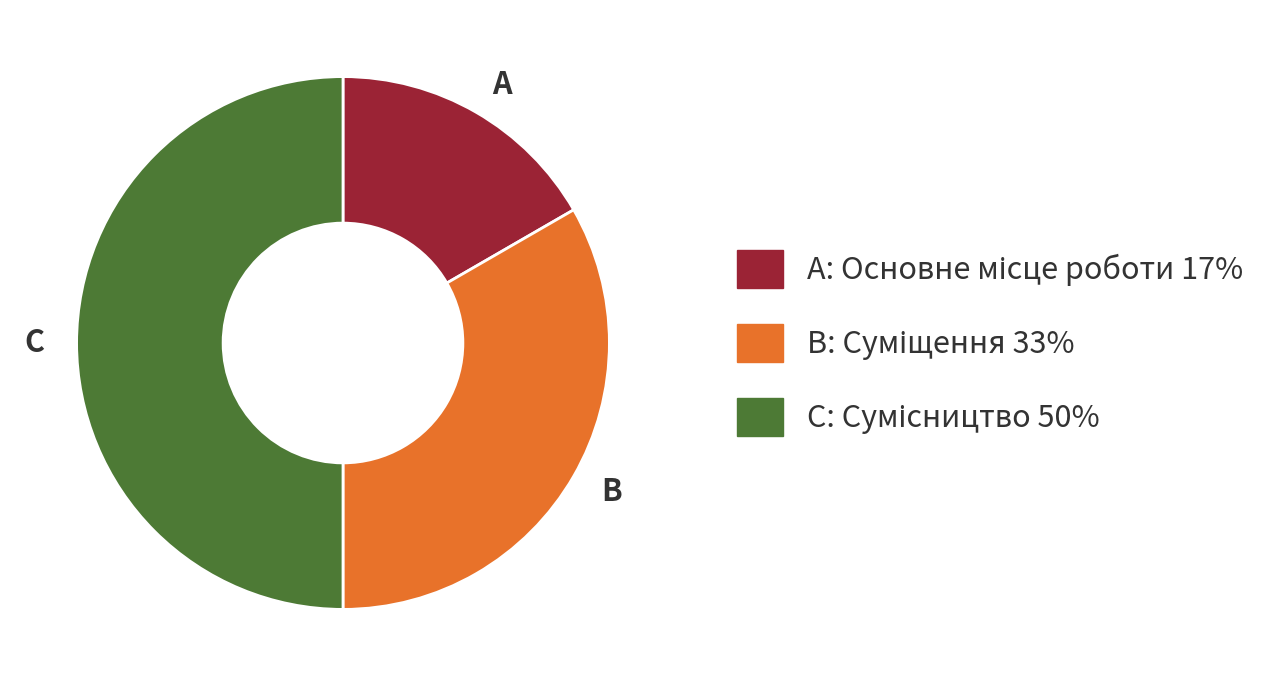

Which category has the smallest portion of the pie?

A